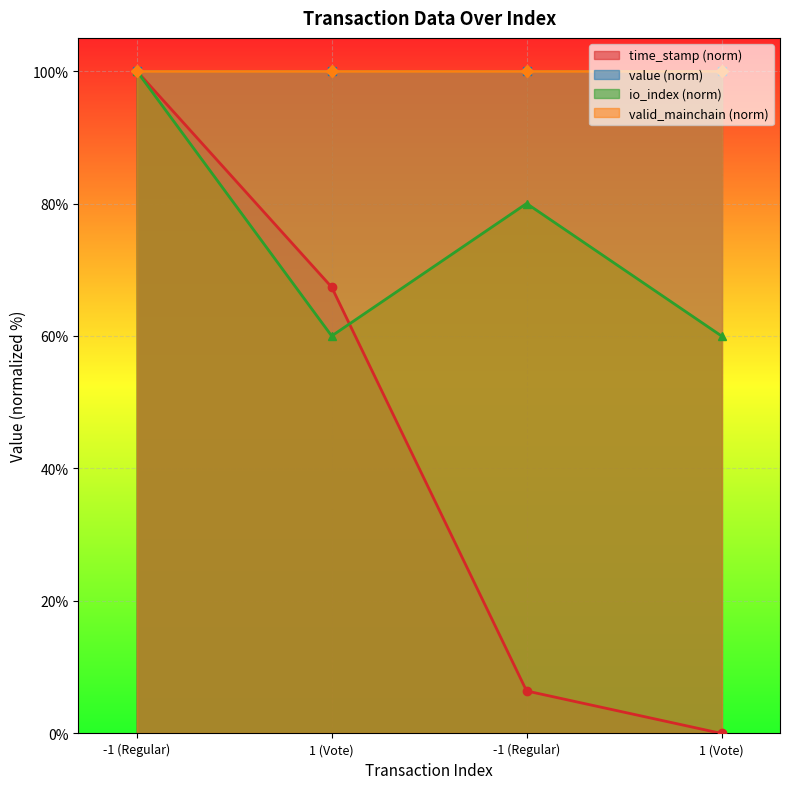

Reading right to left, extract all data points from this chart.

time_stamp: 0.0	6.4	67.4	100.0
io_index: 60.0	80.0	60.0	100.0